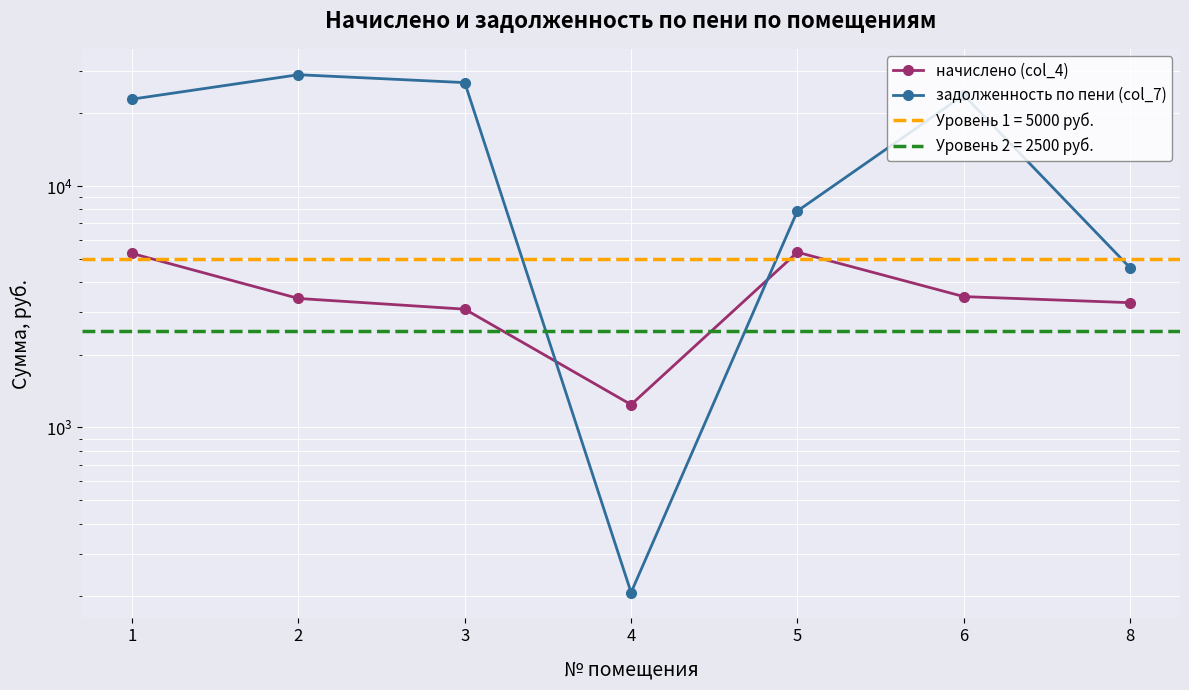

List the series in order of their peak value, lowest first.

начислено (col_4), задолженность по пени (col_7)